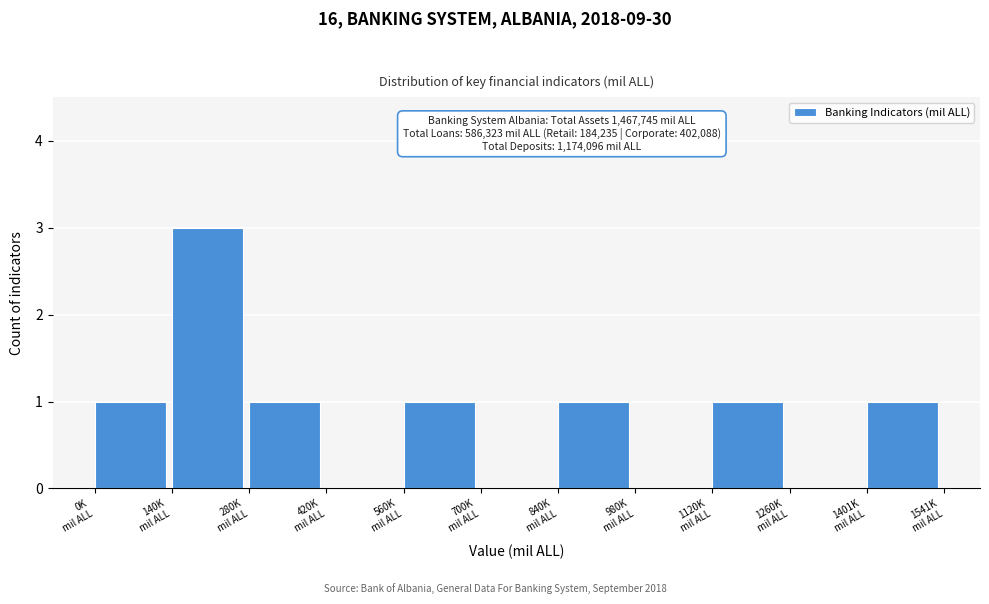

What is the sum of all values?

9